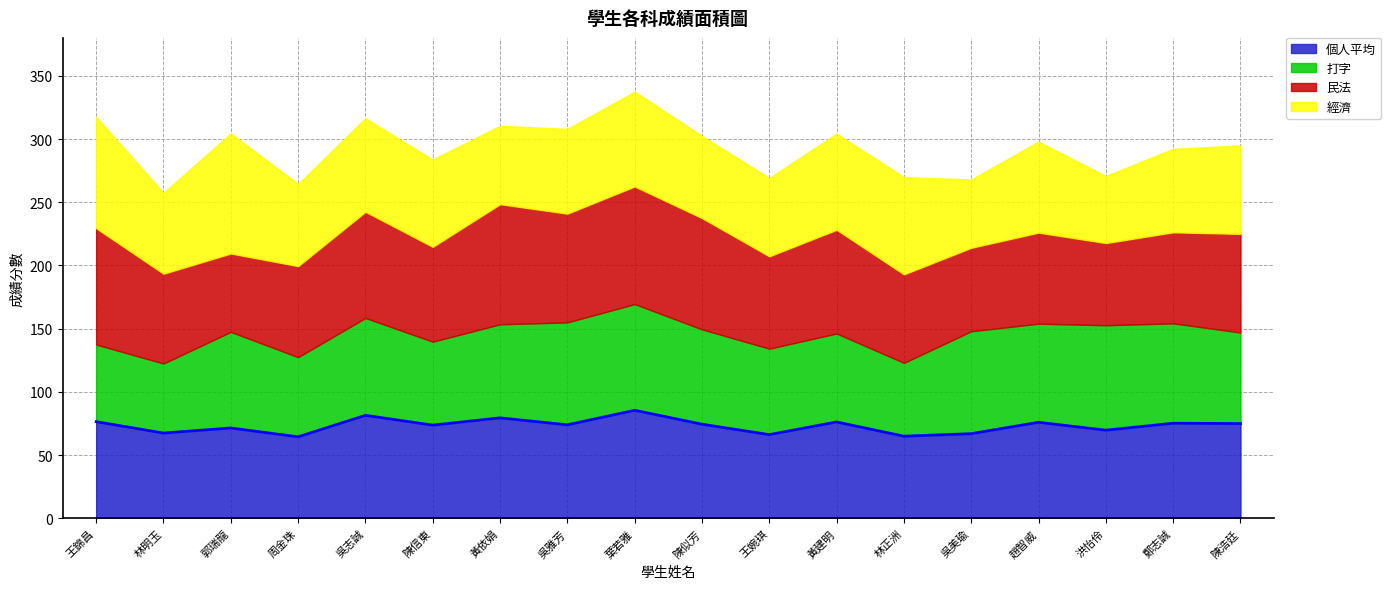

Which series has the largest range (max minus min)?

經濟